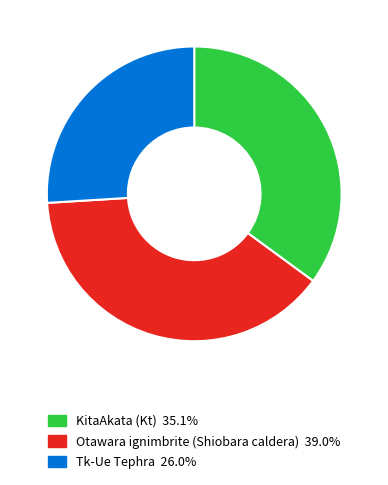

Is Tk-Ue Tephra the majority of the pie?

No